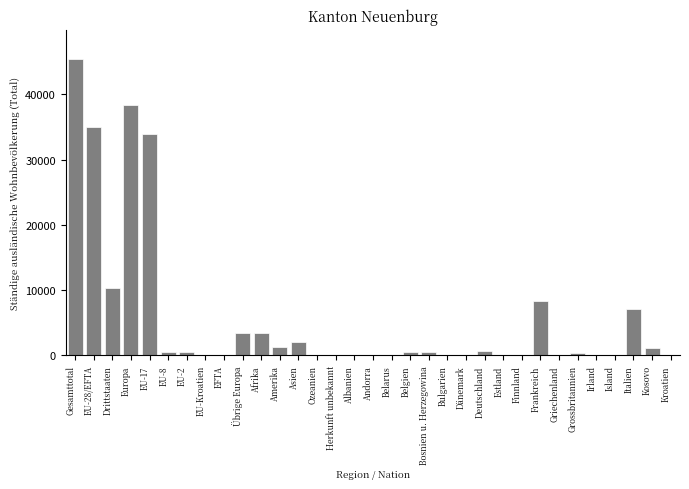

Between Übrige Europa and Frankreich, which is larger?

Frankreich